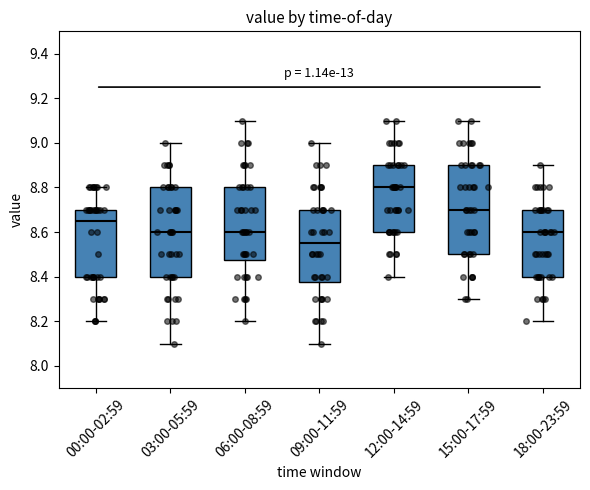

Reading left to right, transcribe this box plot: for each box, give where its median line is, the range the box spans, and where its two whiskers end, as read against the y-axis. The values are not printed on the chart, so give them approximately, as read against the axis.

00:00-02:59: median 8.66, box 8.40 to 8.70, whiskers 8.20 to 8.80
03:00-05:59: median 8.60, box 8.40 to 8.80, whiskers 8.10 to 9.00
06:00-08:59: median 8.60, box 8.48 to 8.80, whiskers 8.20 to 9.10
09:00-11:59: median 8.56, box 8.38 to 8.70, whiskers 8.10 to 9.00
12:00-14:59: median 8.80, box 8.60 to 8.90, whiskers 8.40 to 9.10
15:00-17:59: median 8.70, box 8.50 to 8.90, whiskers 8.30 to 9.10
18:00-23:59: median 8.60, box 8.40 to 8.70, whiskers 8.20 to 8.90